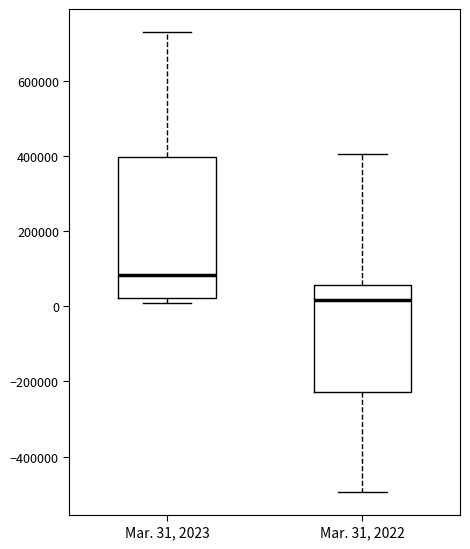

Reading left to right, read every box against the y-axis: the position of its median line, the range the box covers, and the ends of its whiskers. The values are not printed on the chart, so give them approximately, as read against the axis.

Mar. 31, 2023: median 80000, box 20000 to 400000, whiskers 0 to 740000
Mar. 31, 2022: median 20000, box -220000 to 60000, whiskers -500000 to 400000